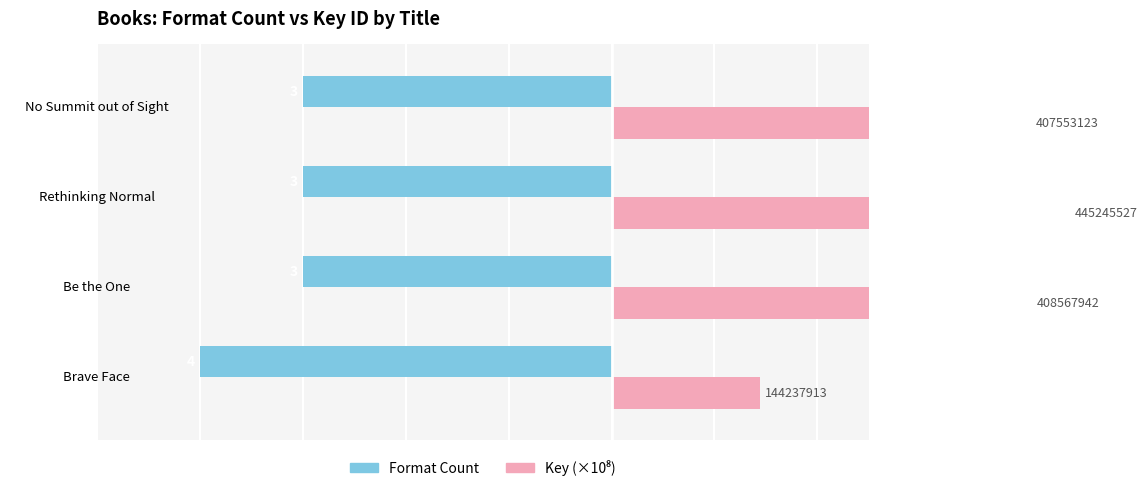

Between Rethinking Normal and Be the One, which is larger?

Rethinking Normal